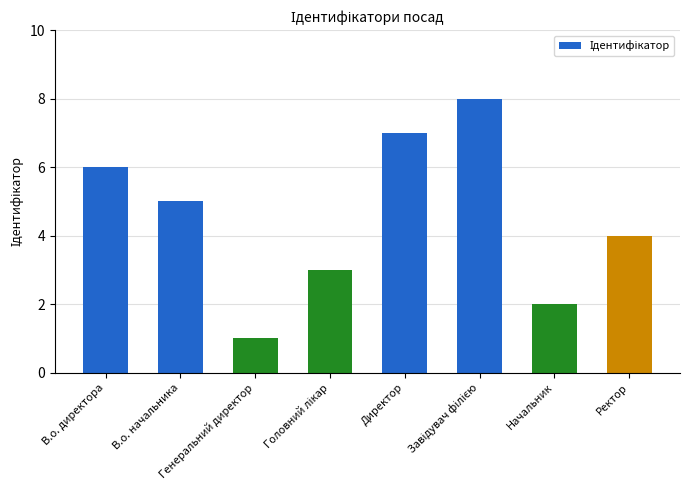

Are the bars horizontal?

No